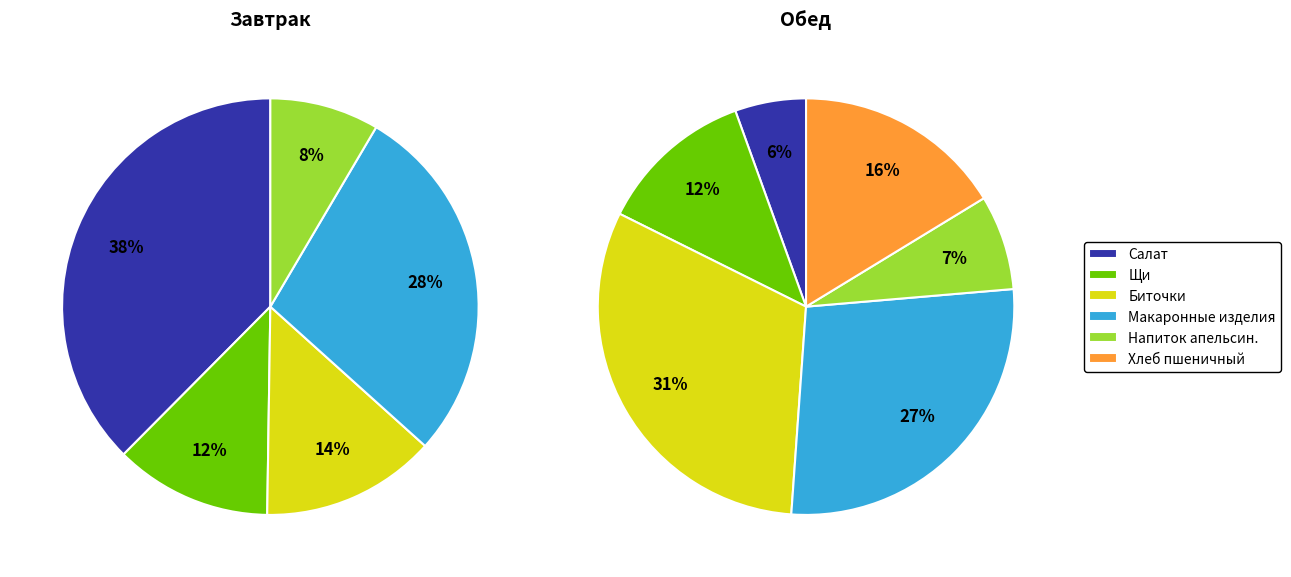

How many slices are in this pie chart?

11